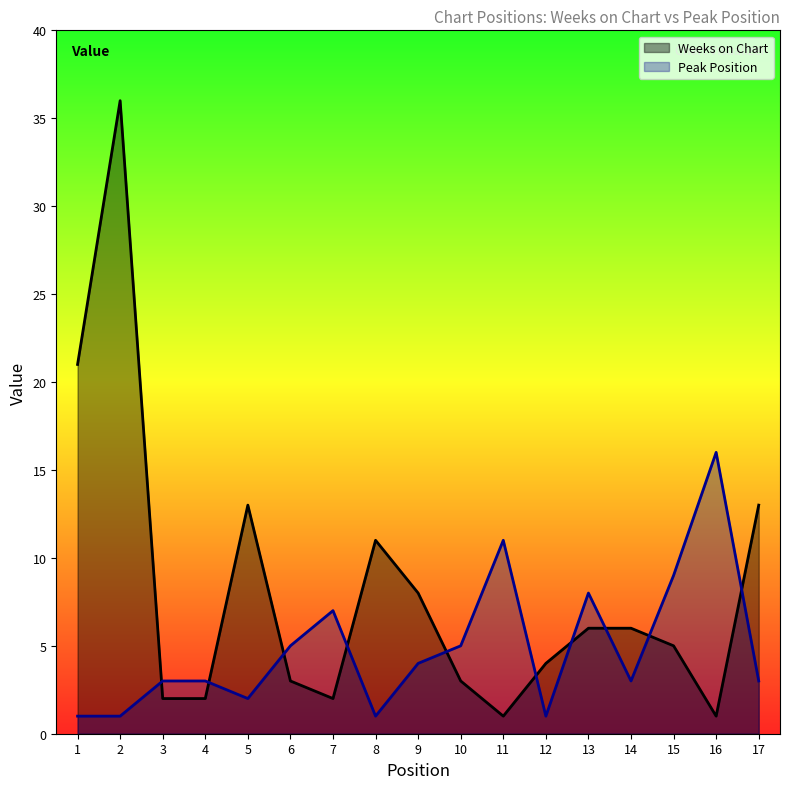

Rank the series by their maximum value, from lowest to highest.

Peak Position, Weeks on Chart